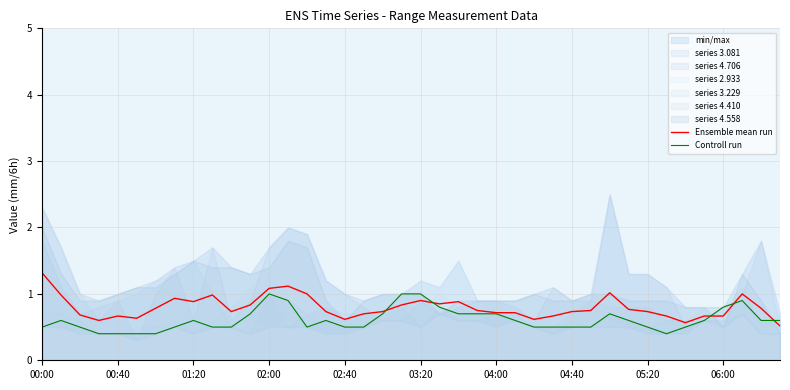

The Ensemble mean run series shows 2.0 at 00:00. True or false?

False